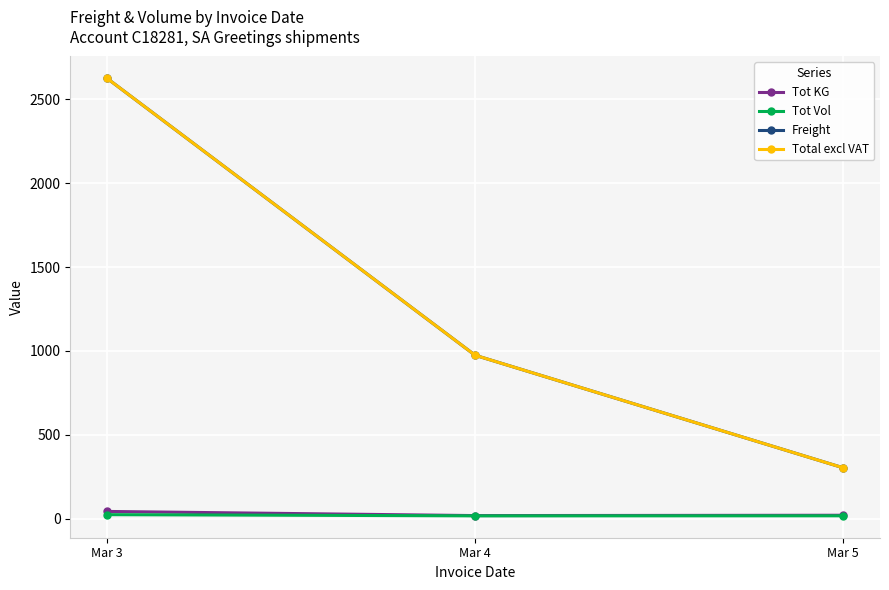

Is this an area chart (filled region under the line)?

No